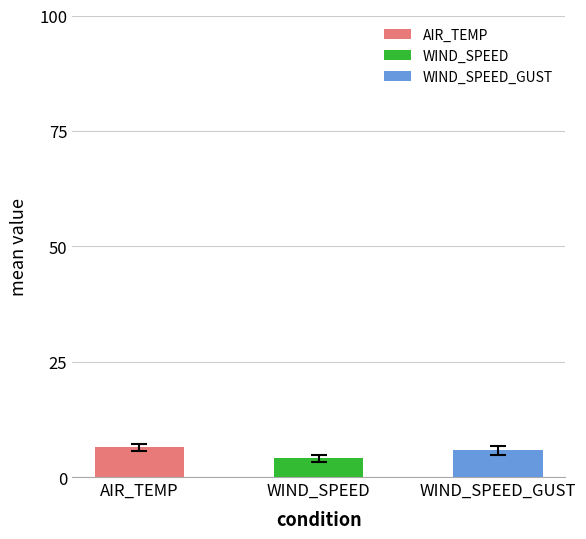

Rank the series by their maximum value, from lowest to highest.

WIND_SPEED, WIND_SPEED_GUST, AIR_TEMP